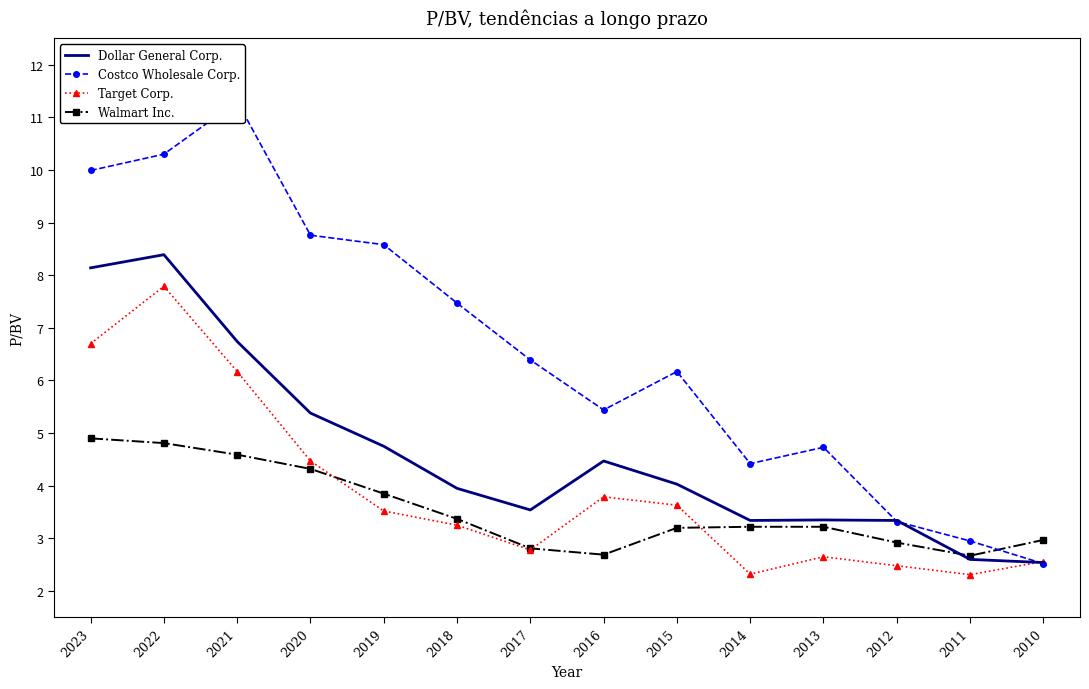

Count the number of categories in the chart.

14